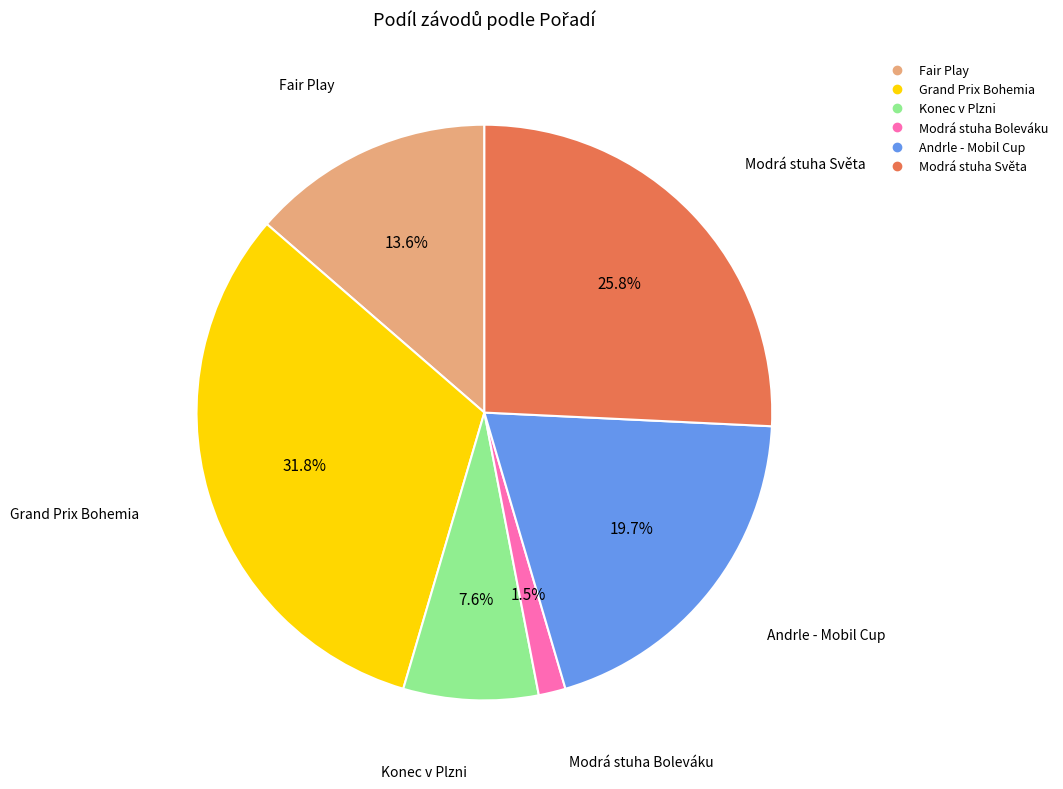

Does Modrá stuha Světa represent more than half of the total?

No